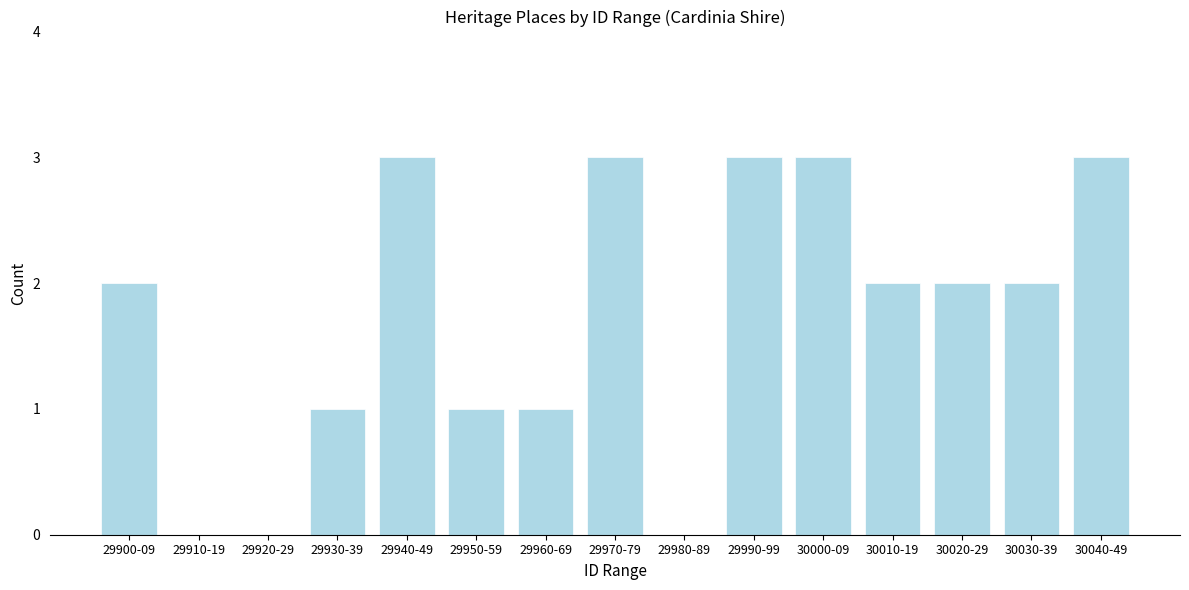

Reading left to right, transcribe all the data shown in this chart.

29900-09=2	29910-19=0	29920-29=0	29930-39=1	29940-49=3	29950-59=1	29960-69=1	29970-79=3	29980-89=0	29990-99=3	30000-09=3	30010-19=2	30020-29=2	30030-39=2	30040-49=3